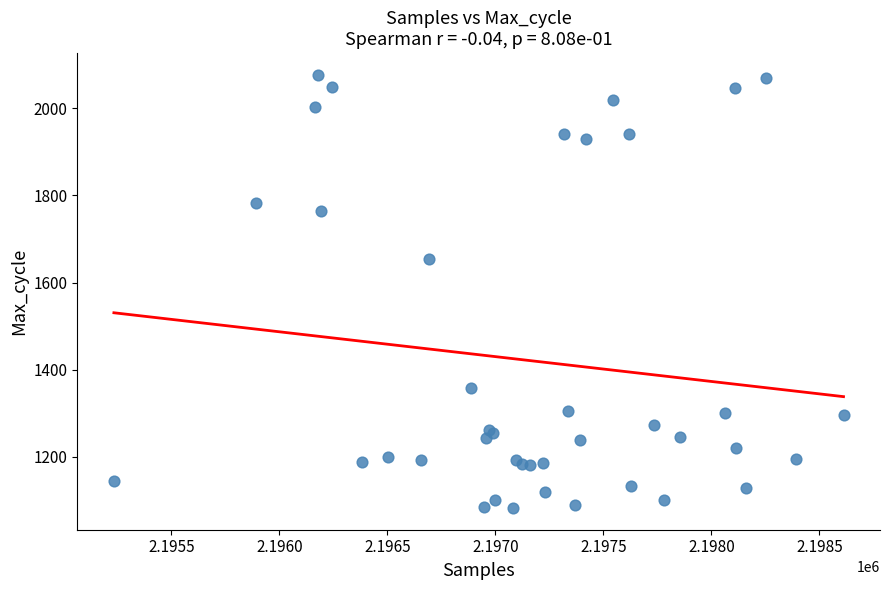

What Y value in the scatter plot is closest to 1579?

1653